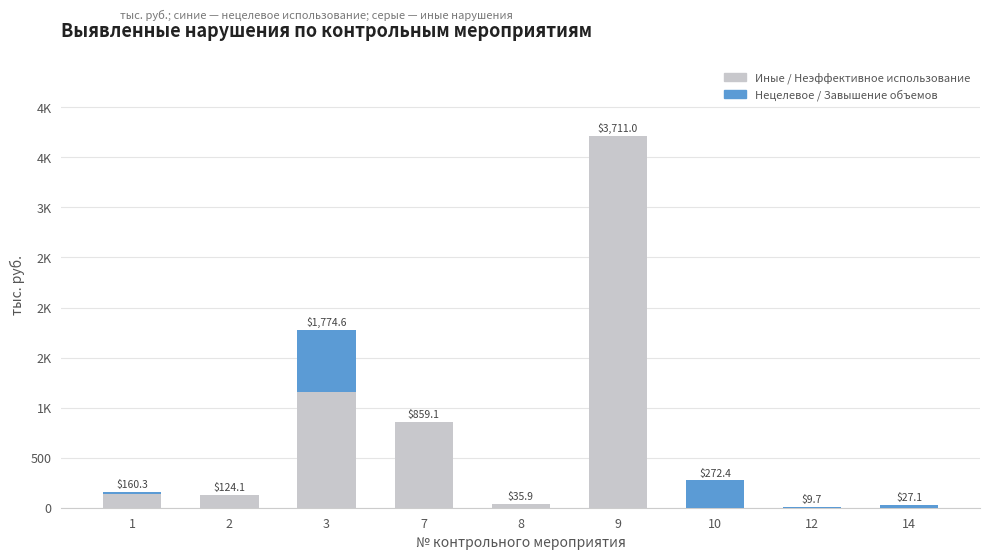

Are the bars horizontal?

No